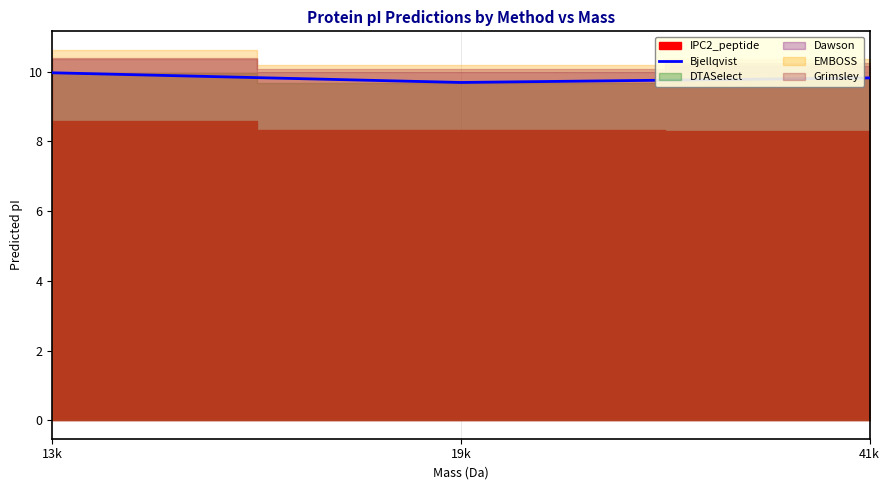

What is the label of the 2nd point from the left?

19k